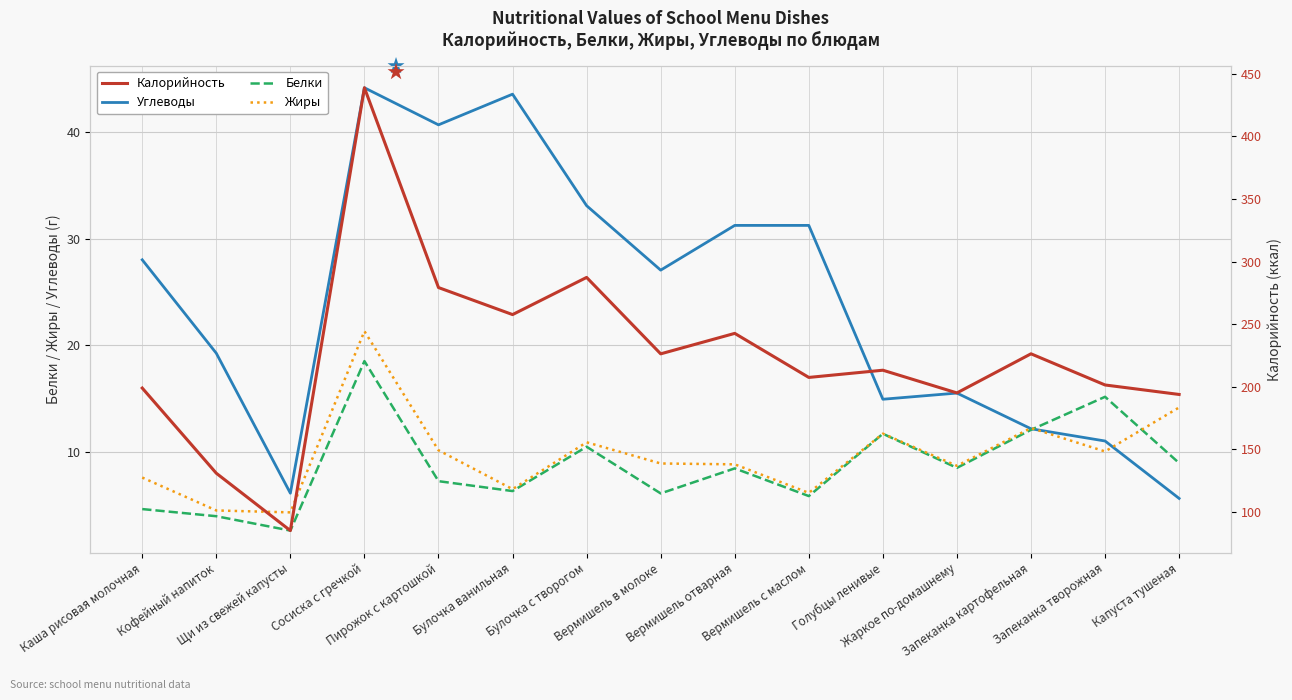

What is the greatest value displayed?

438.9